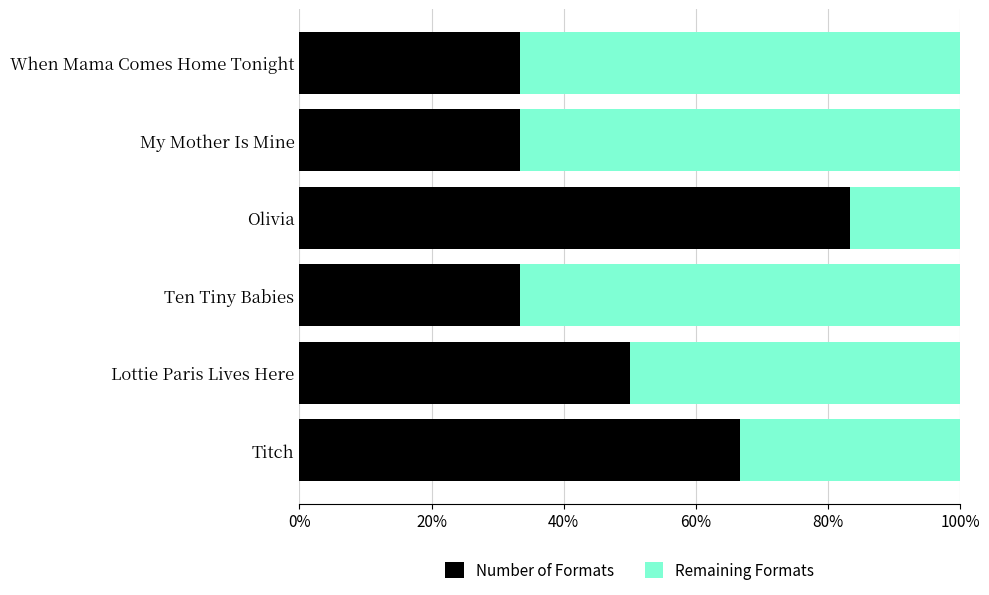

The value of Number of Formats at Olivia is 119.2. True or false?

False